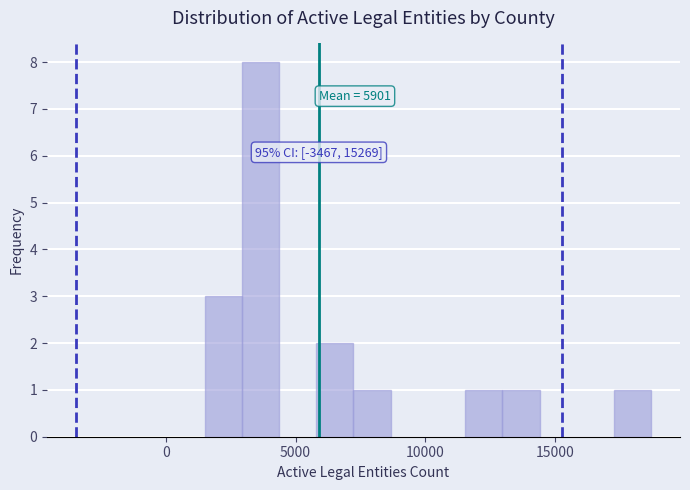

Around what value on the x-axis is the tallest bar? Give the approximate position of its centre, as read against the axis.

3500